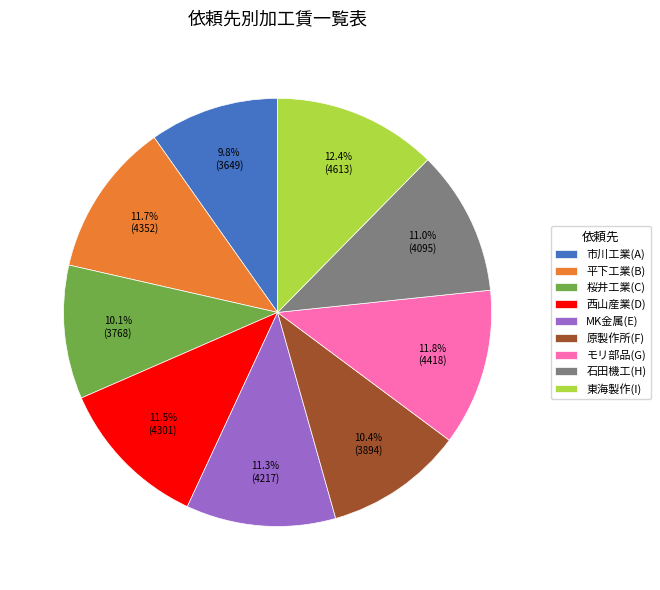

Is it true that 東海製作(I) is 1% of the pie?

False